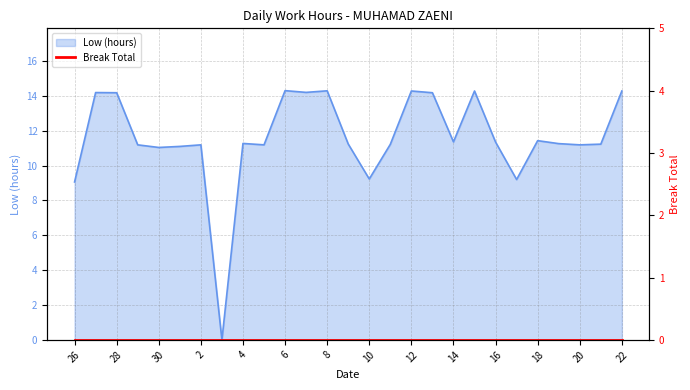

Does the chart display data point markers on the line(s)?

No